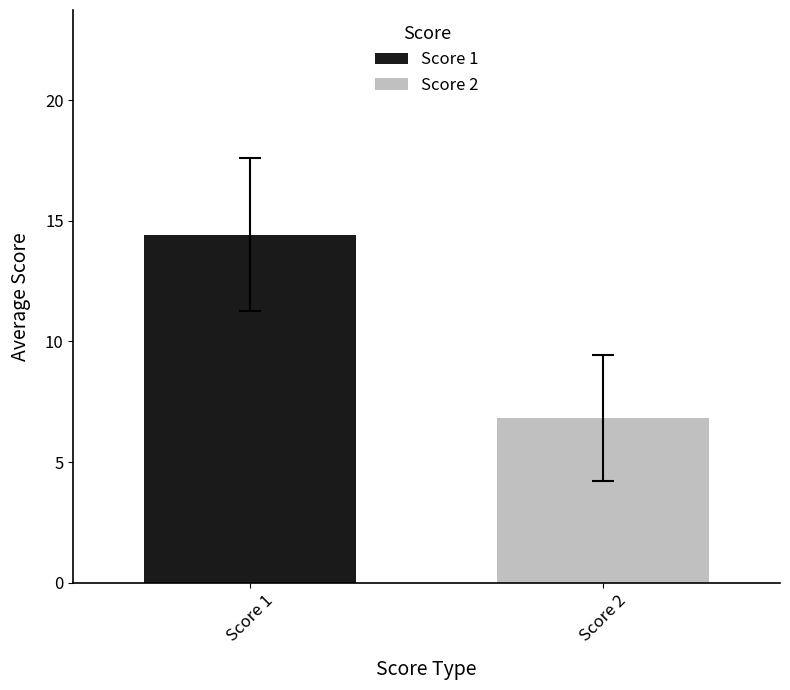

List the series in order of their overall mean, lowest first.

Score 2, Score 1